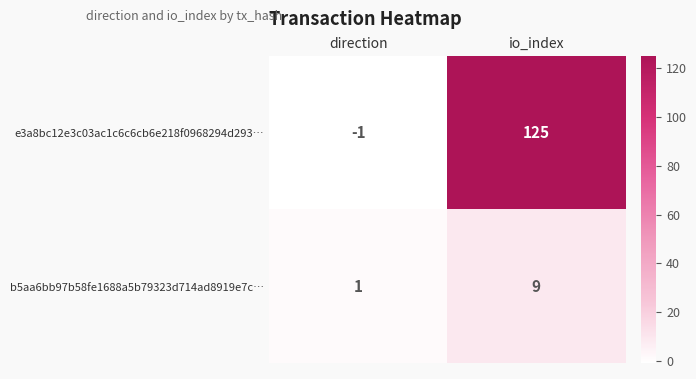

What is the average value of the e3a8bc12e3c03ac1c6c6cb6e218f0968294d293… series?

62